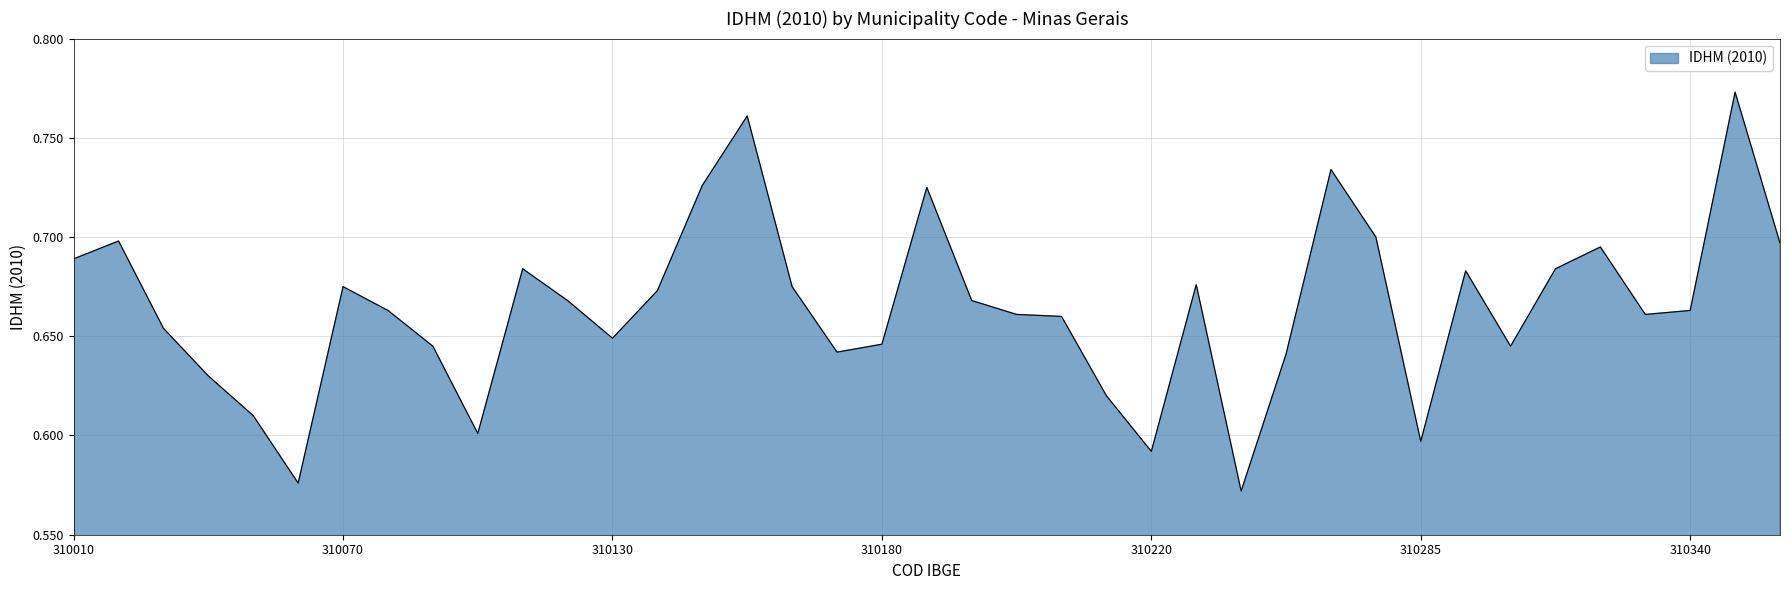

Rank the categories by value from highest to lowest.

310350, 310160, 310260, 310150, 310190, 310280, 310020, 310360, 310320, 310010, 310110, 310310, 310290, 310230, 310070, 310163, 310140, 310120, 310200, 310080, 310340, 310205, 310330, 315350, 310030, 310130, 310180, 310090, 310300, 310170, 310250, 310040, 310210, 310050, 310100, 310285, 310220, 310060, 310240